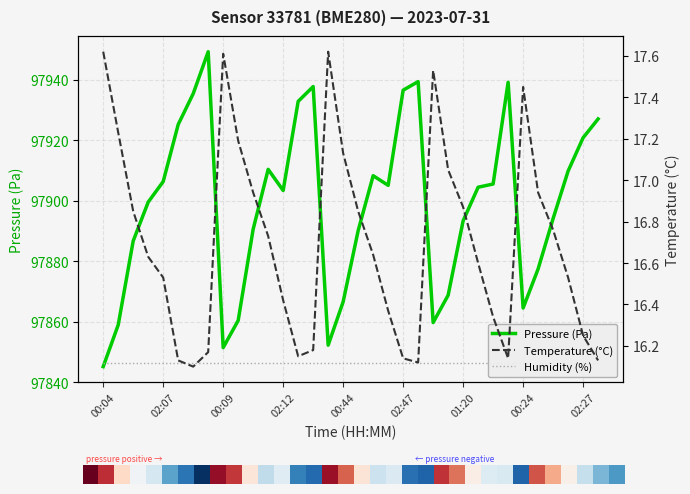

Reading left to right, transcribe all the data shown in this chart.

Pressure (Pa): 97845.1	97858.9	97886.7	97899.5	97906.3	97925.1	97935.3	97949.2	97851.4	97860.4	97890.6	97910.3	97903.3	97932.8	97937.7	97852.2	97866.6	97890.1	97908.2	97905.0	97936.5	97939.3	97859.7	97868.7	97893.3	97904.4	97905.5	97939.1	97864.5	97877.4	97894.1	97909.8	97920.8	97927.0
Humidity (%): 97846.2	97846.2	97846.2	97846.2	97846.2	97846.2	97846.2	97846.2	97846.2	97846.2	97846.2	97846.2	97846.2	97846.2	97846.2	97846.2	97846.2	97846.2	97846.2	97846.2	97846.2	97846.2	97846.2	97846.2	97846.2	97846.2	97846.2	97846.2	97846.2	97846.2	97846.2	97846.2	97846.2	97846.2
Temperature (°C): 17.6	17.2	16.9	16.6	16.5	16.1	16.1	16.2	17.6	17.2	16.9	16.7	16.4	16.1	16.2	17.6	17.1	16.9	16.6	16.4	16.1	16.1	17.5	17.1	16.9	16.6	16.3	16.1	17.4	16.9	16.8	16.5	16.2	16.1